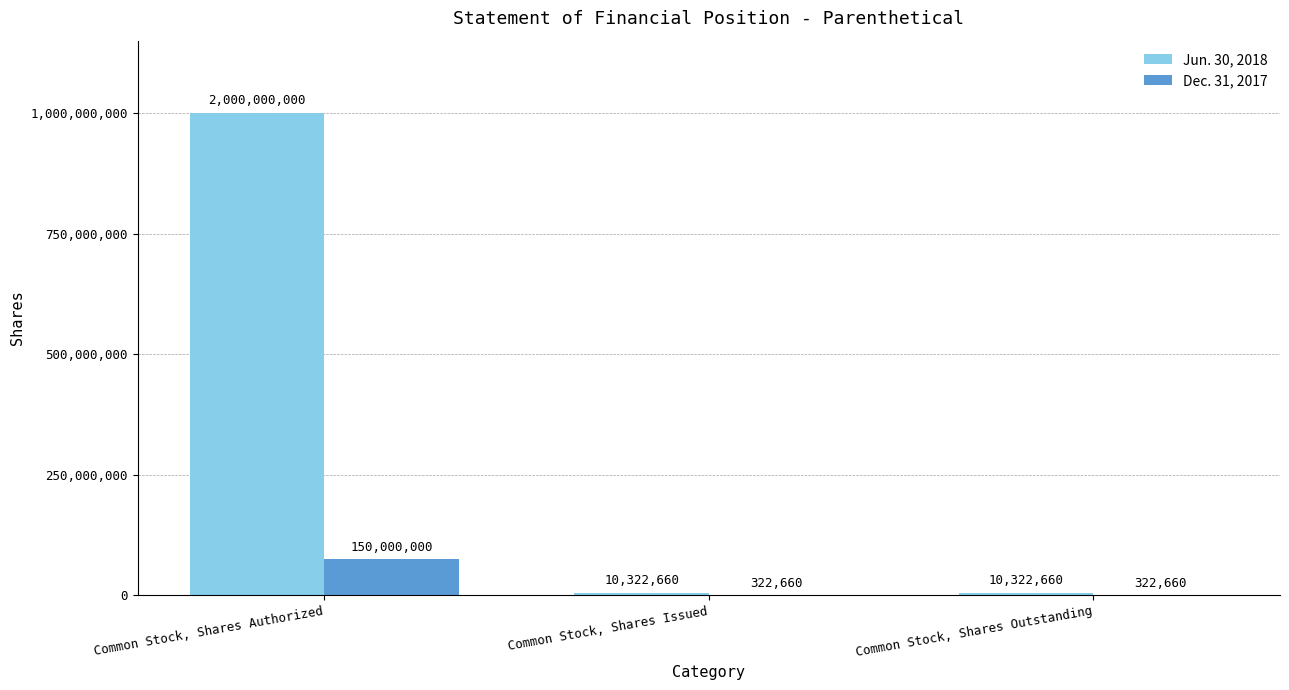

What is the value of the Dec. 31, 2017 bar at the 3rd from the left?

322660